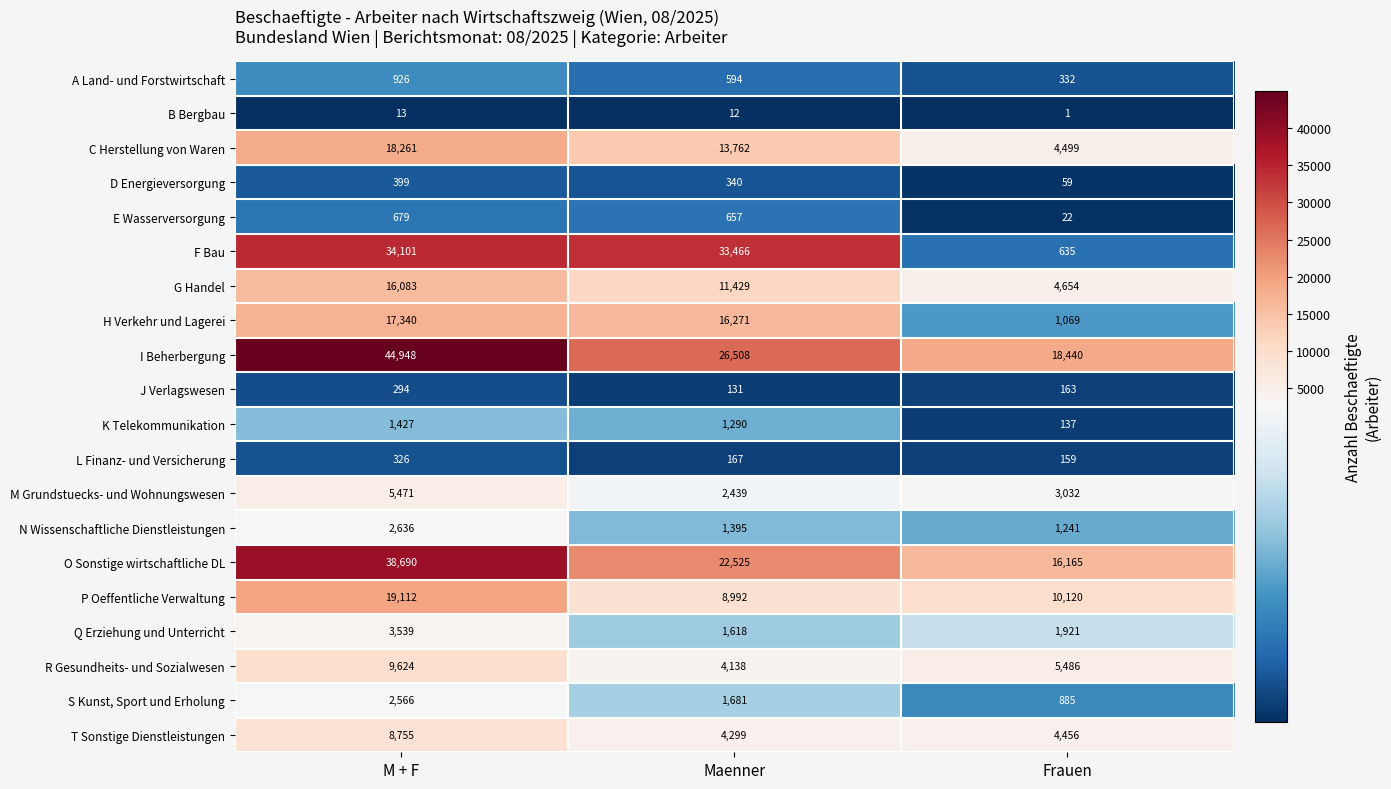

What is the total value across all series at M + F?

225190